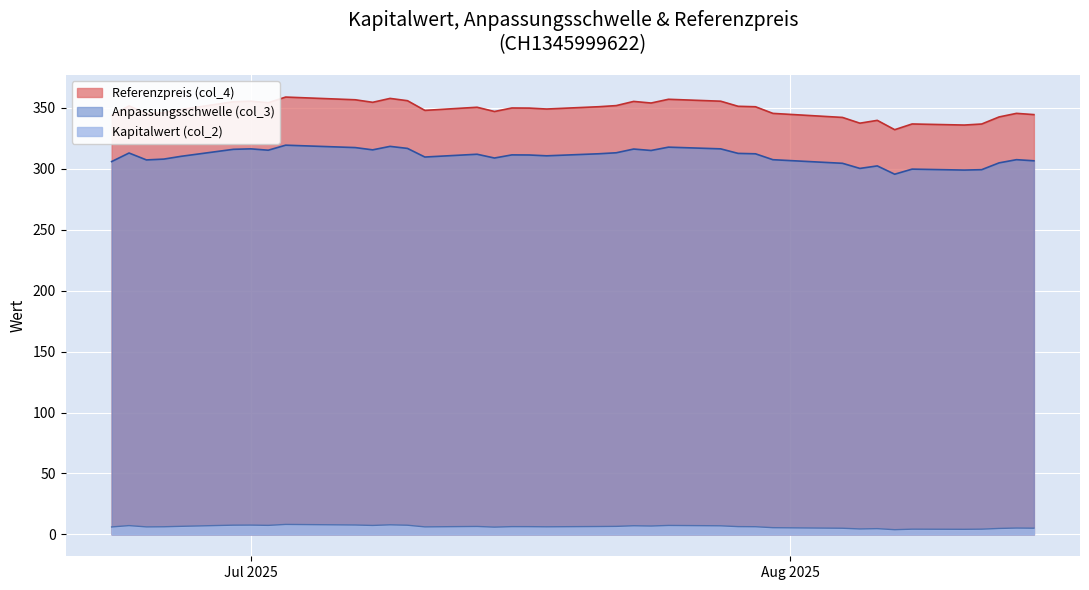

How many interior local peaks does the Referenzpreis (col_4) series have?

11